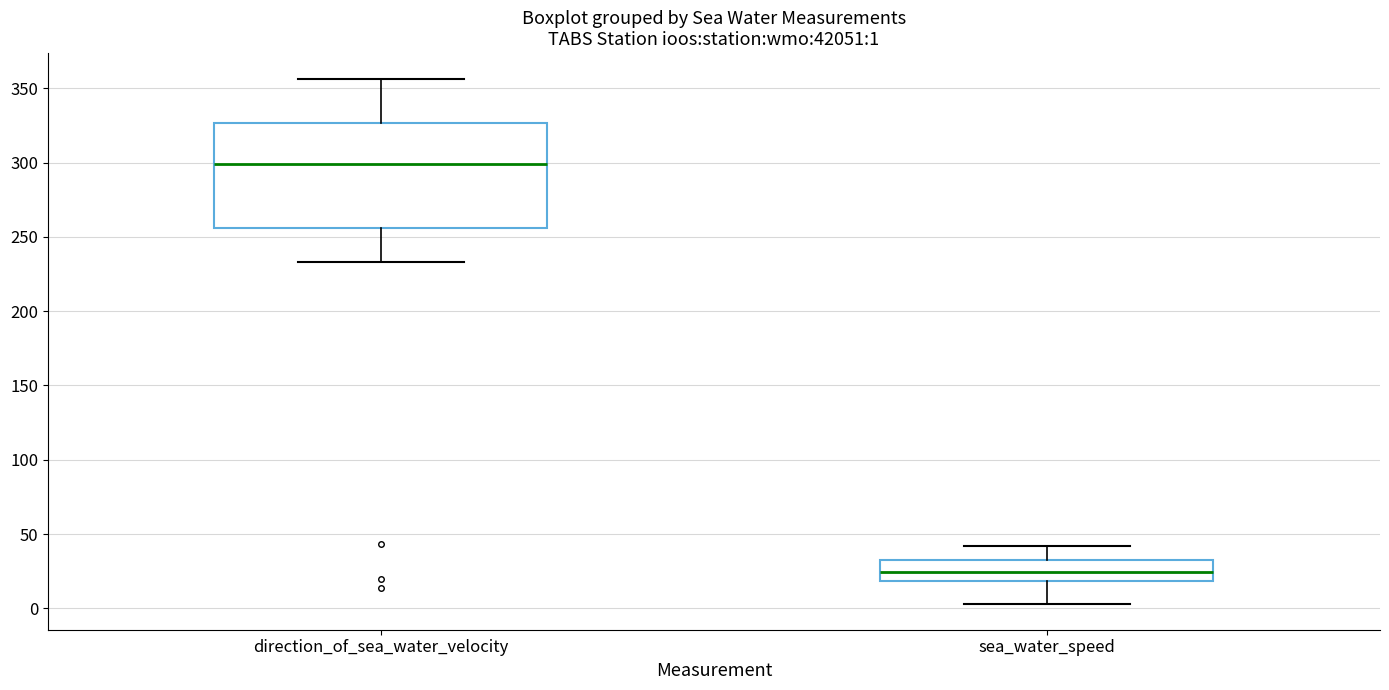

Which box's median line is the lowest?

sea_water_speed